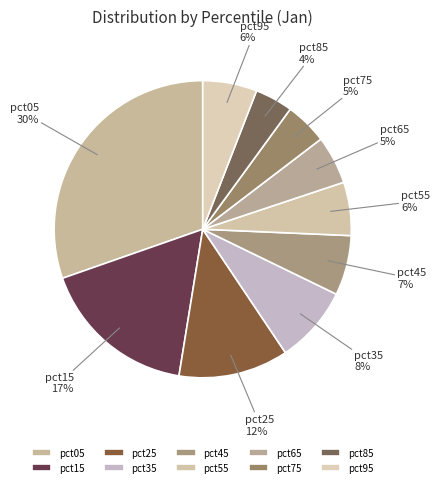

The pct55 slice represents 6% of the pie. True or false?

True